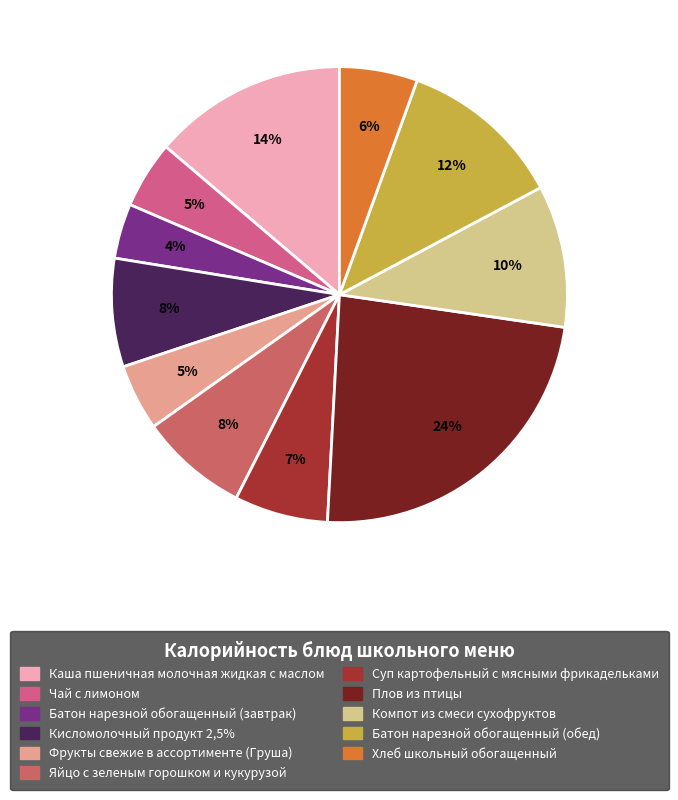

How many segments does this pie chart have?

11